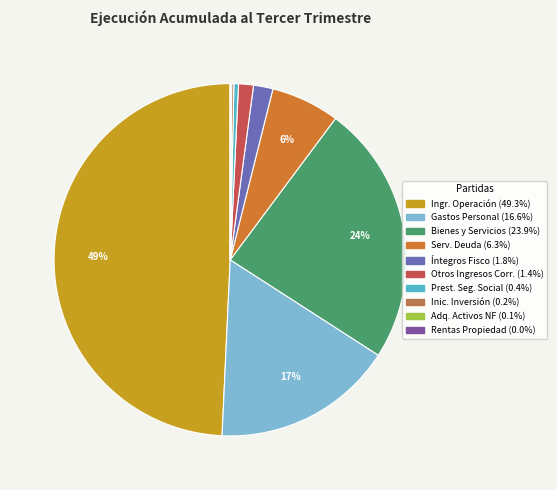

To the nearest percent, what is the difference between the largest and smallest slice percentages?

49%